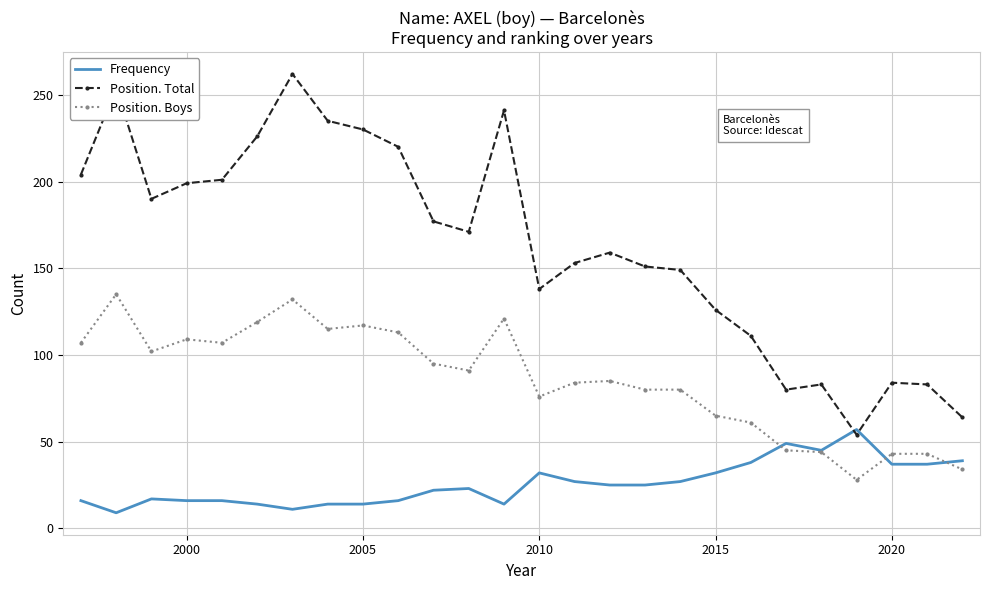

True or false: Position. Boys and Position. Total cross at least once.

False